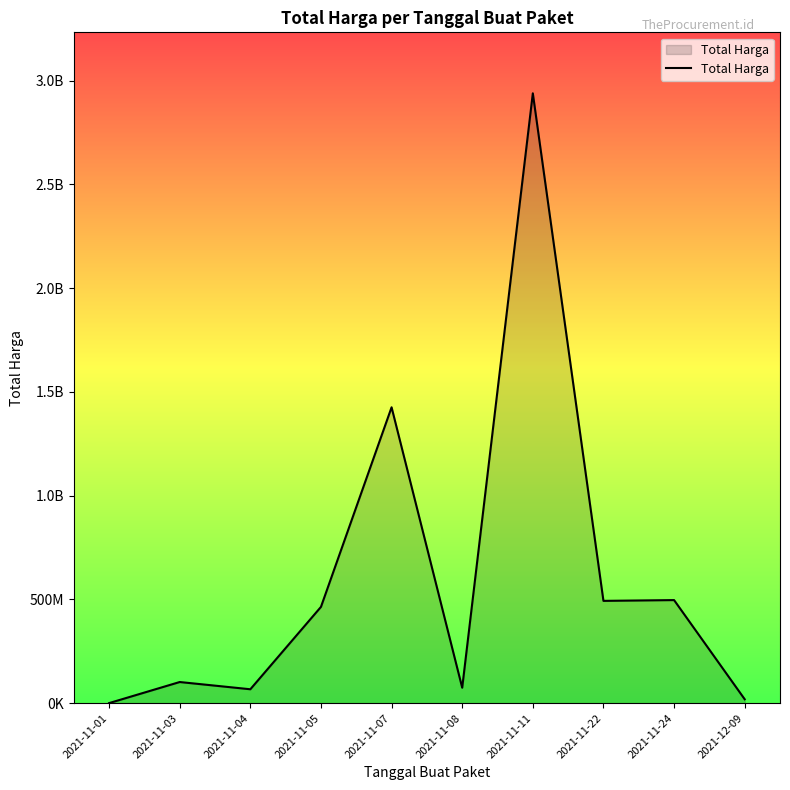

Which has a higher value, 2021-11-05 or 2021-11-24?

2021-11-24